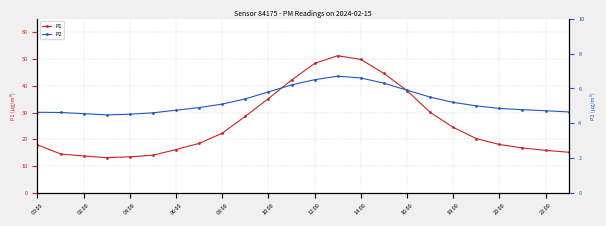

Rank the series by their average value, from lowest to highest.

P2, P1